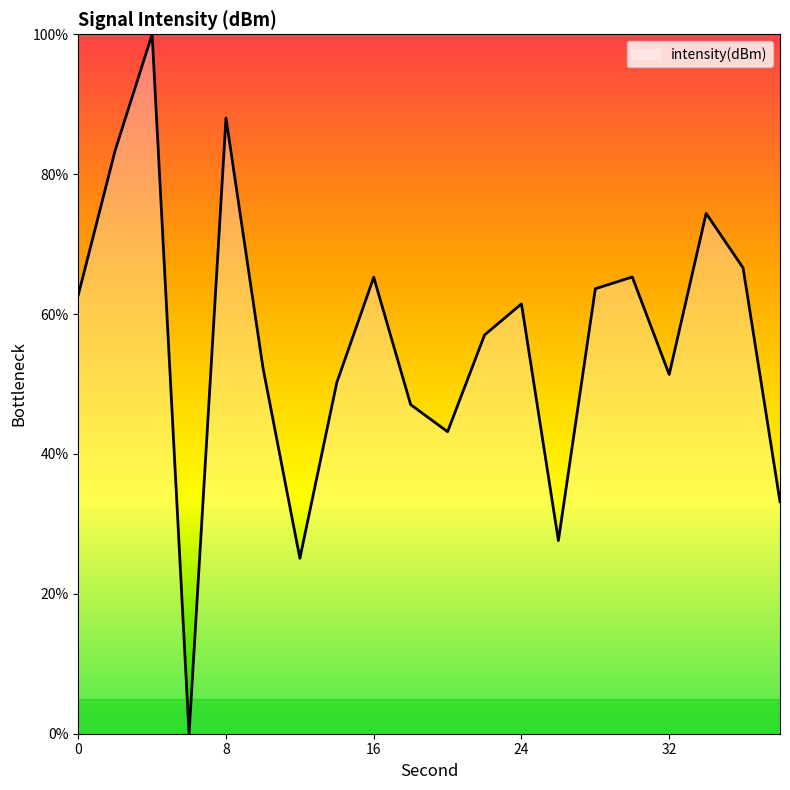

What is the difference between the maximum and minimum values?

100.0